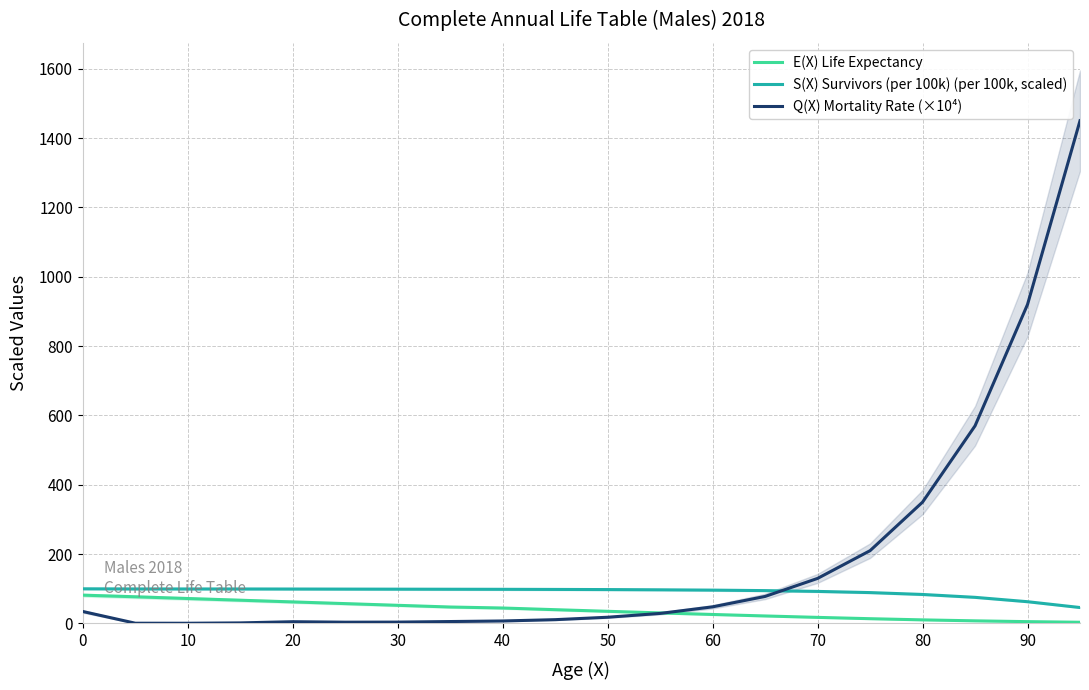

What is the value of the S(X) Survivors (per 100k) (per 100k, scaled) point at the 14th from the left?

94.8